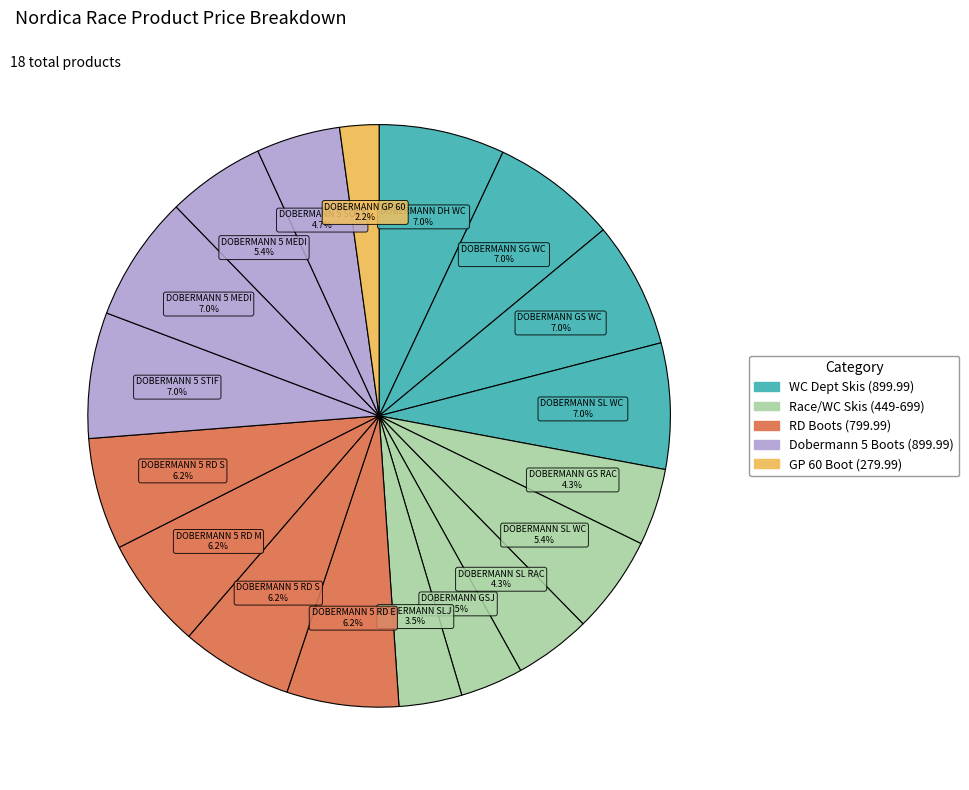

Count the number of slices in the pie.

18